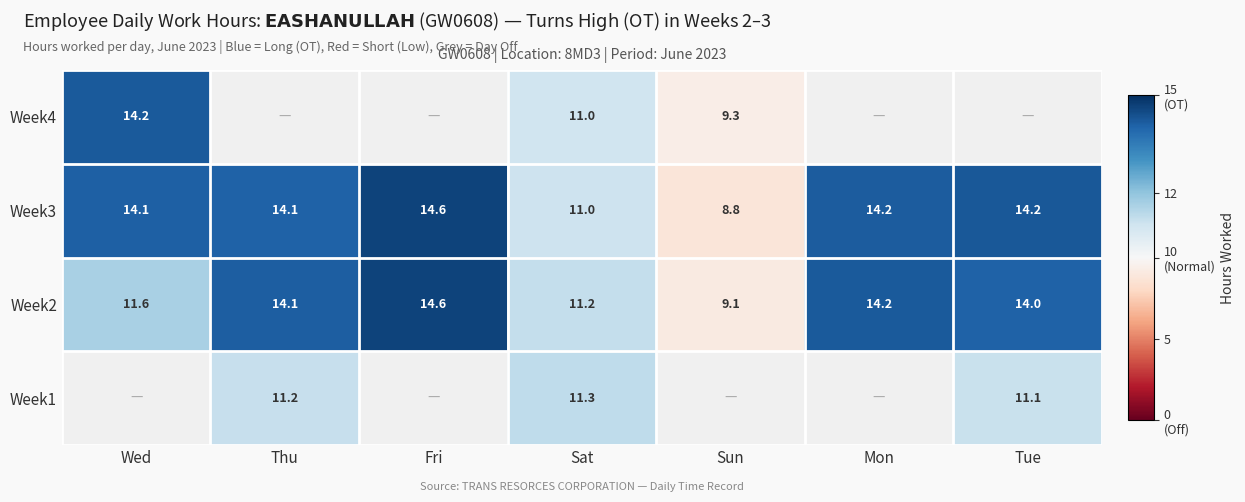

Which has a higher value, Sat or Mon?

Mon